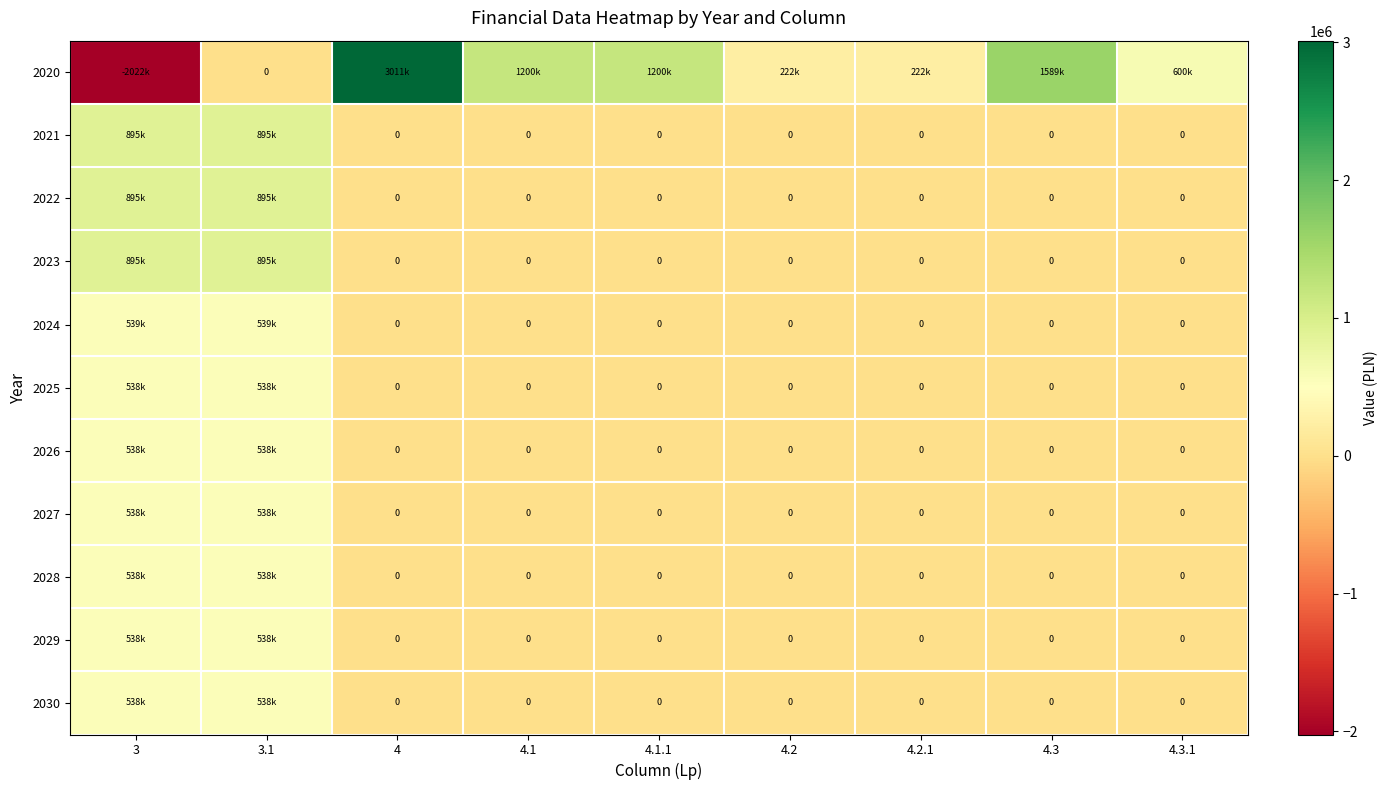

Which series has the largest total across all categories?

2020